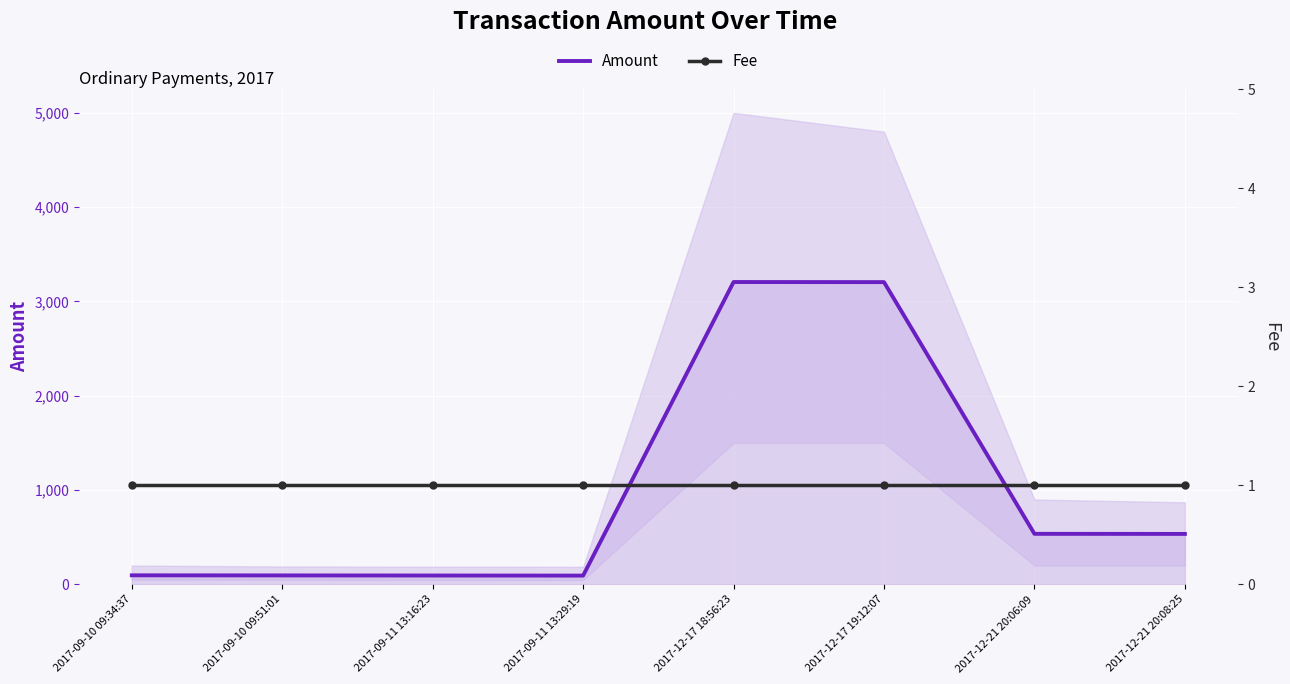

At how many categories does at least one series exceed 788?

2